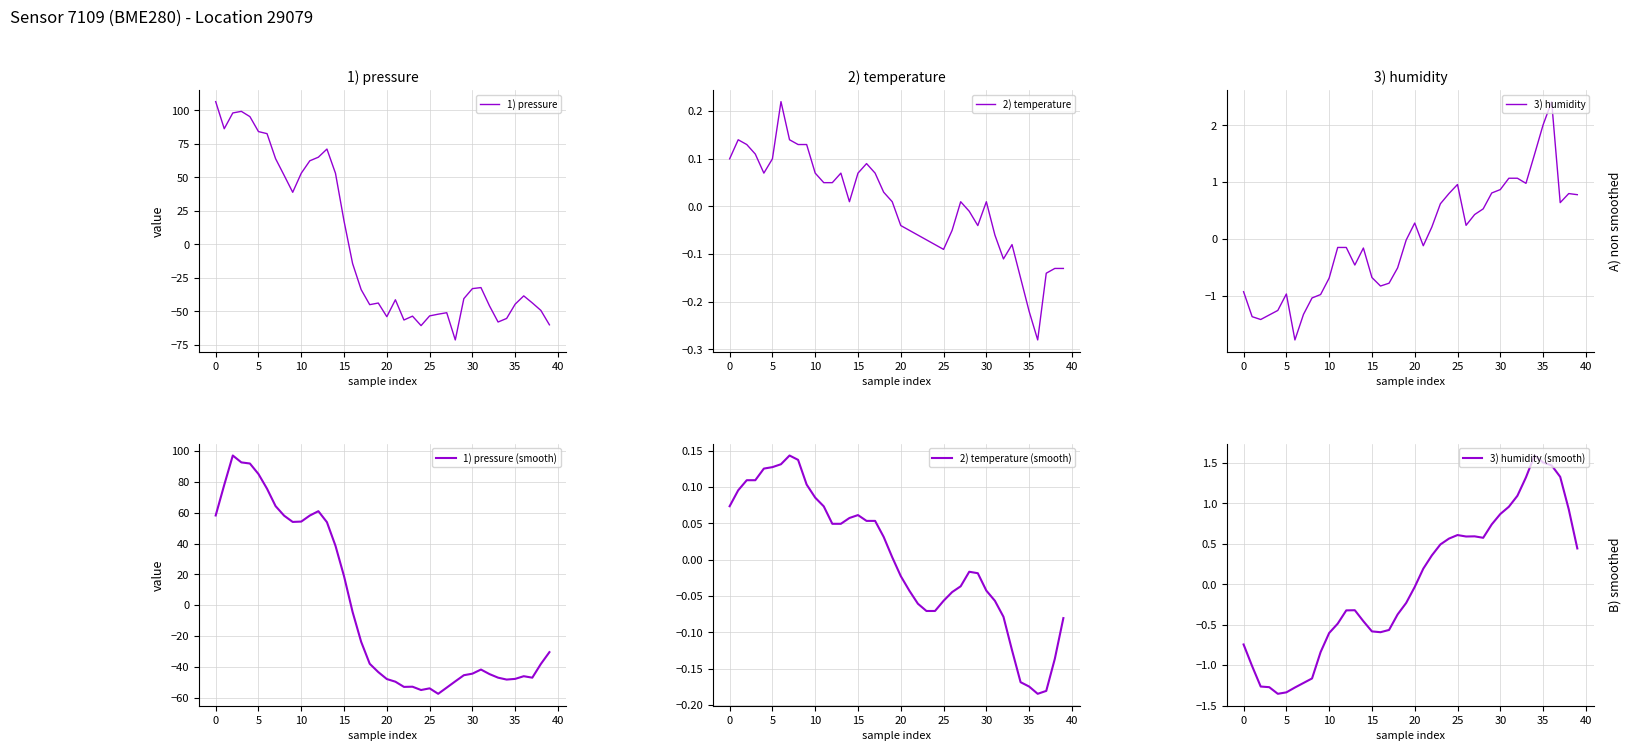

Which series ends up on top after the final intersection of 2) temperature (smooth) and 1) pressure (smooth)?

2) temperature (smooth)